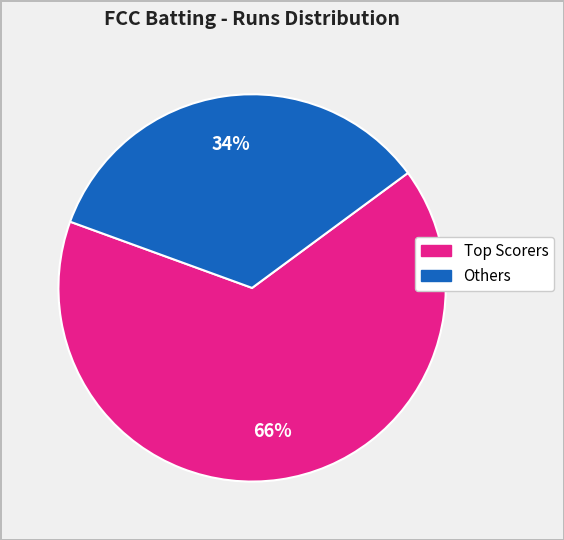

Is there any slice that represents more than half of the pie?

Yes